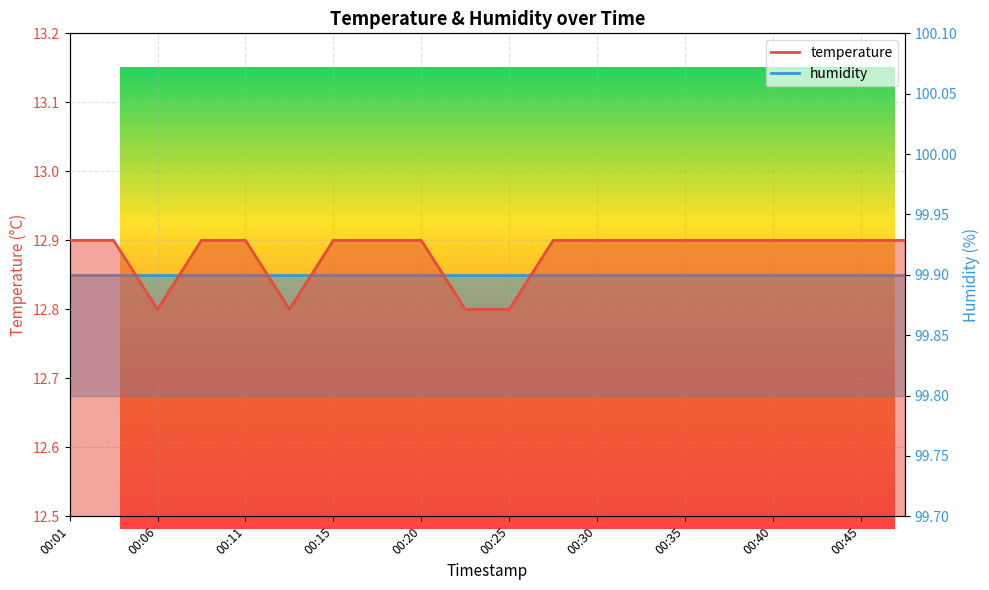

Count the values in the range 12 to 13.

20